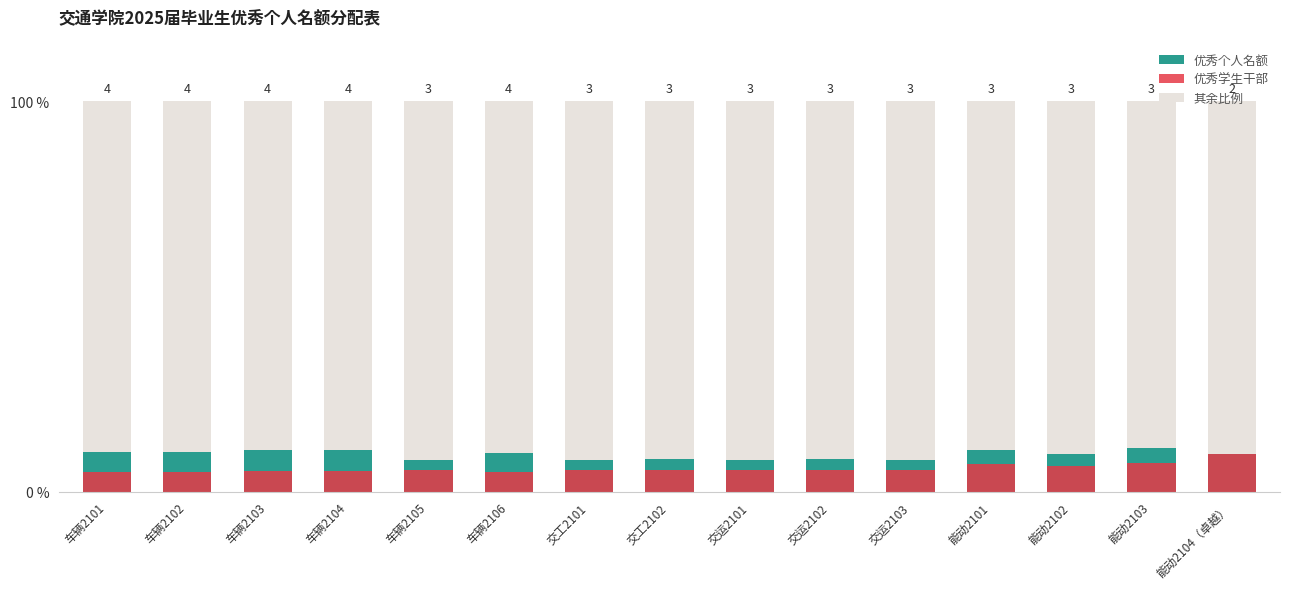

What is the lowest value of the 优秀学生干部 series?

5.0